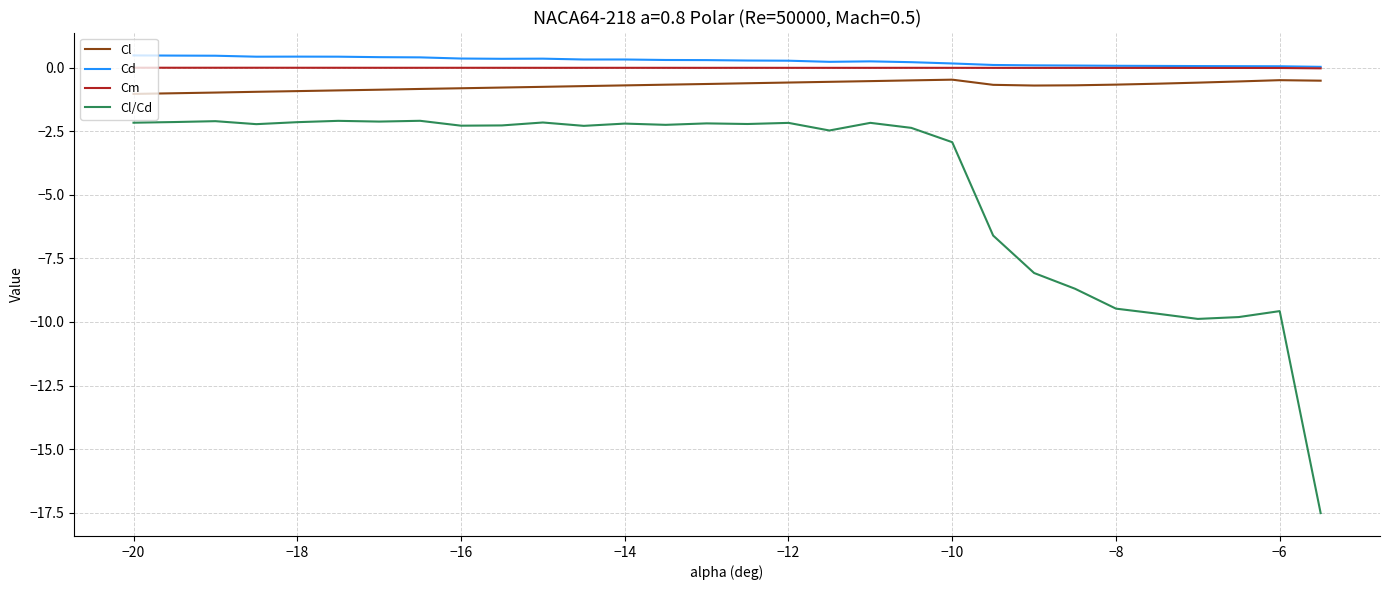

Does the chart display data point markers on the line(s)?

No